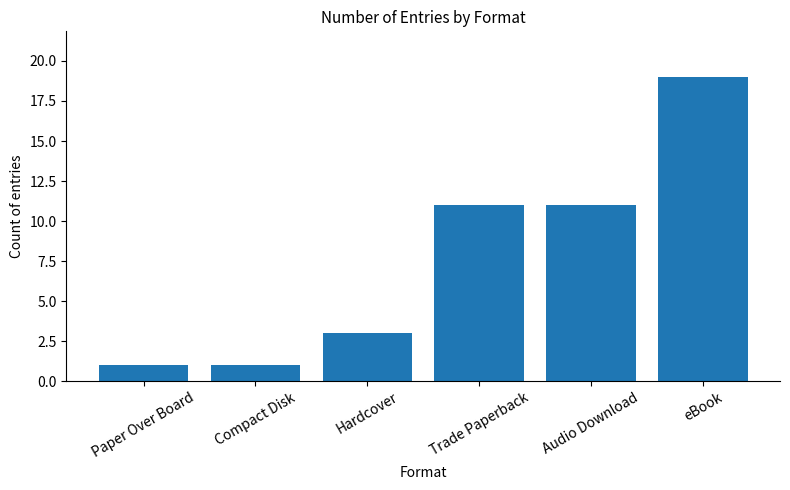

True or false: the data shows 17 at Trade Paperback.

False